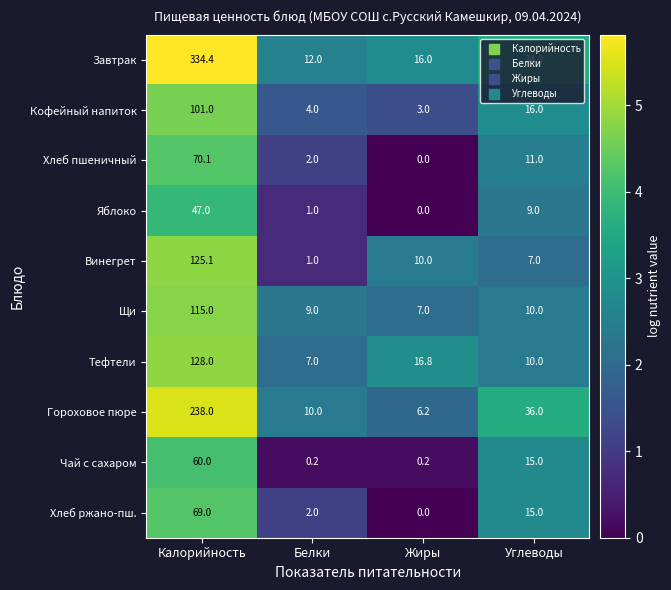

What is the difference between the Винегрет values at Белки and Жиры?

9.0